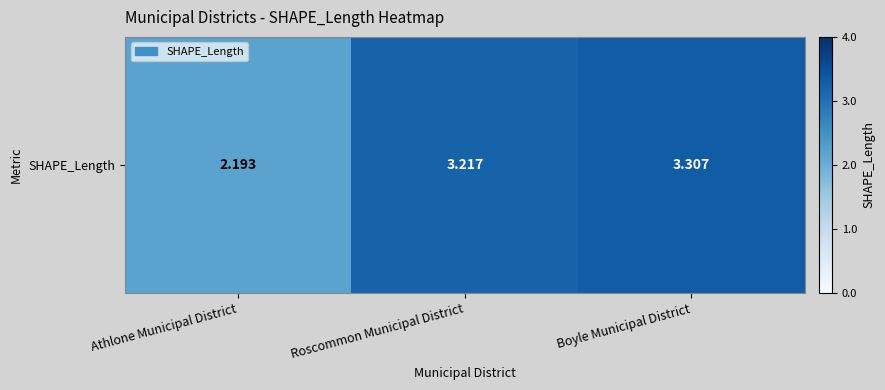

How many distinct data groups are displayed?

1